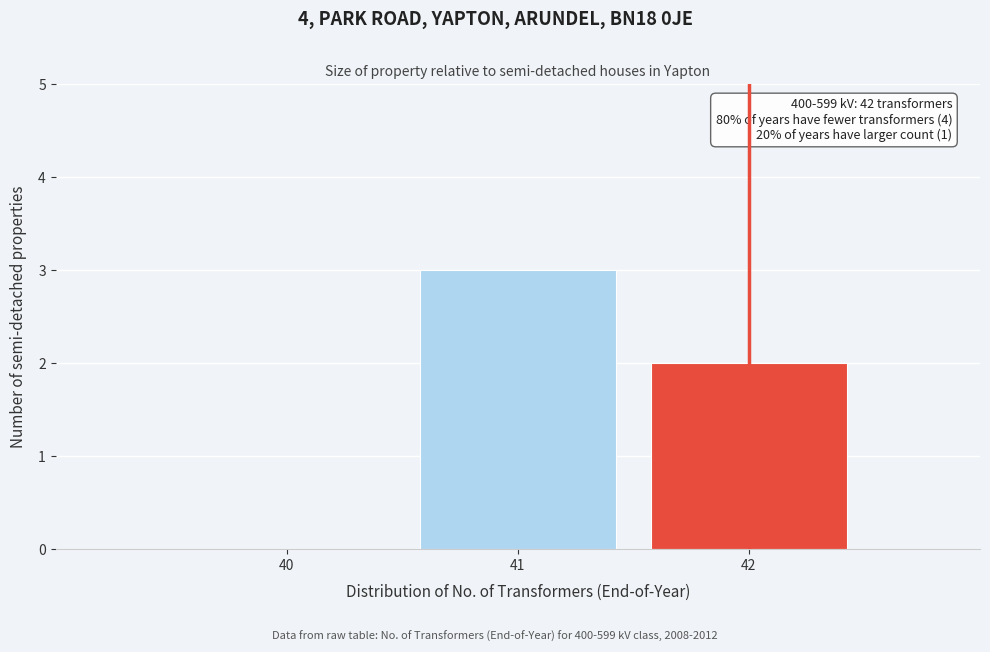

Reading right to left, what are all the values shown in this chart?

42=2	41=3	40=0